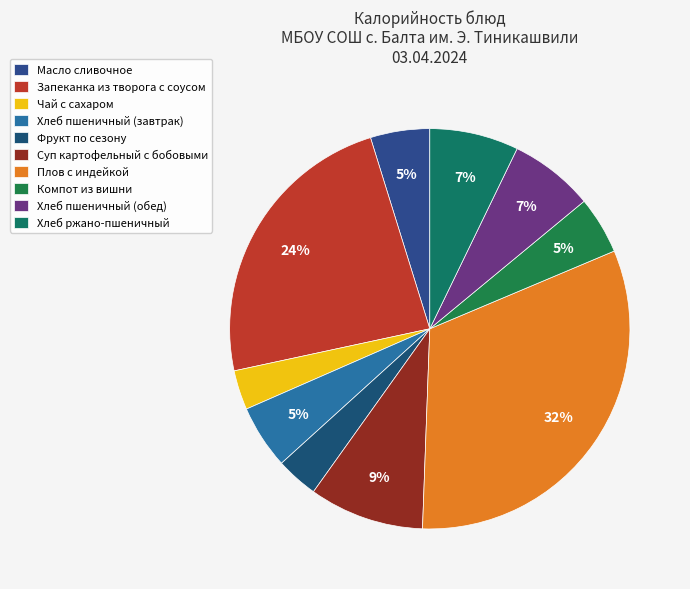

To the nearest percent, what is the average slice percentage?

10%